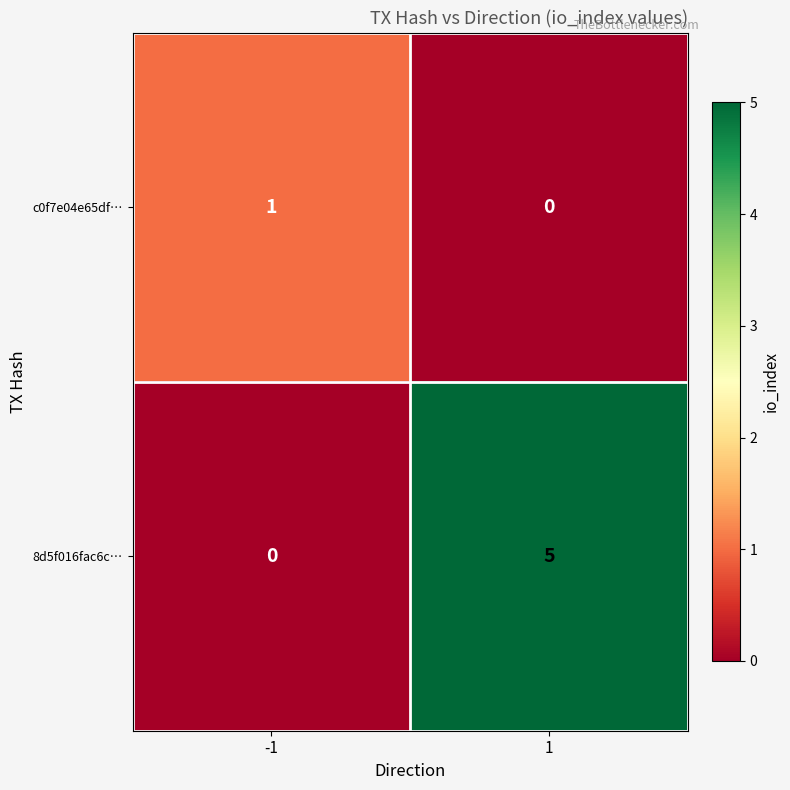

What is the difference between the highest and lowest values at 1?

5